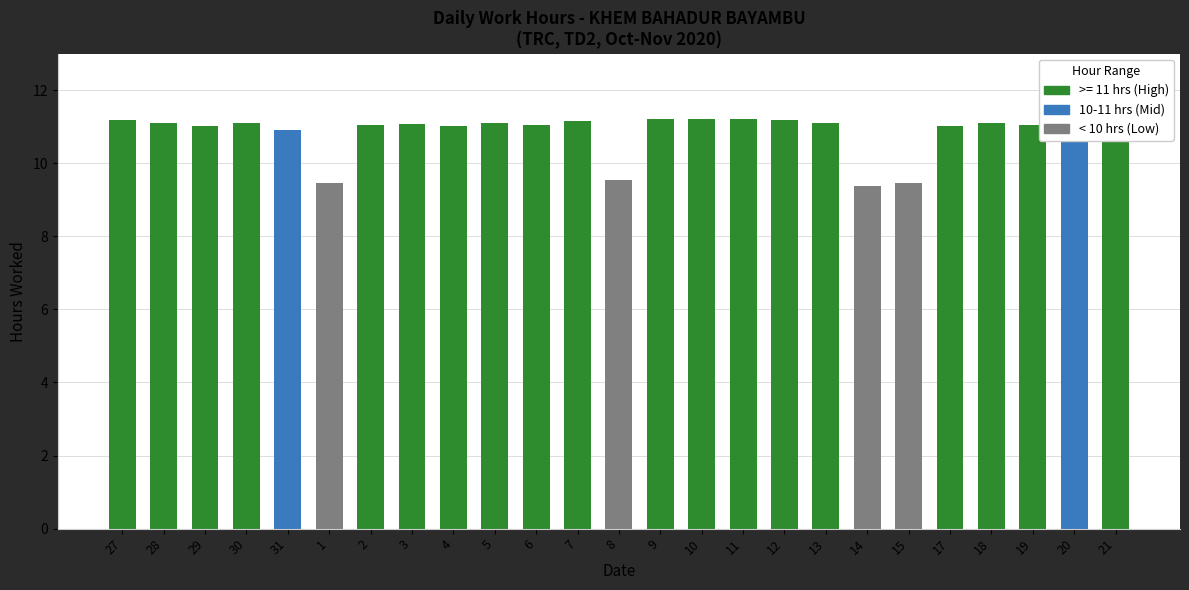

What is the minimum value shown in the chart?

9.4